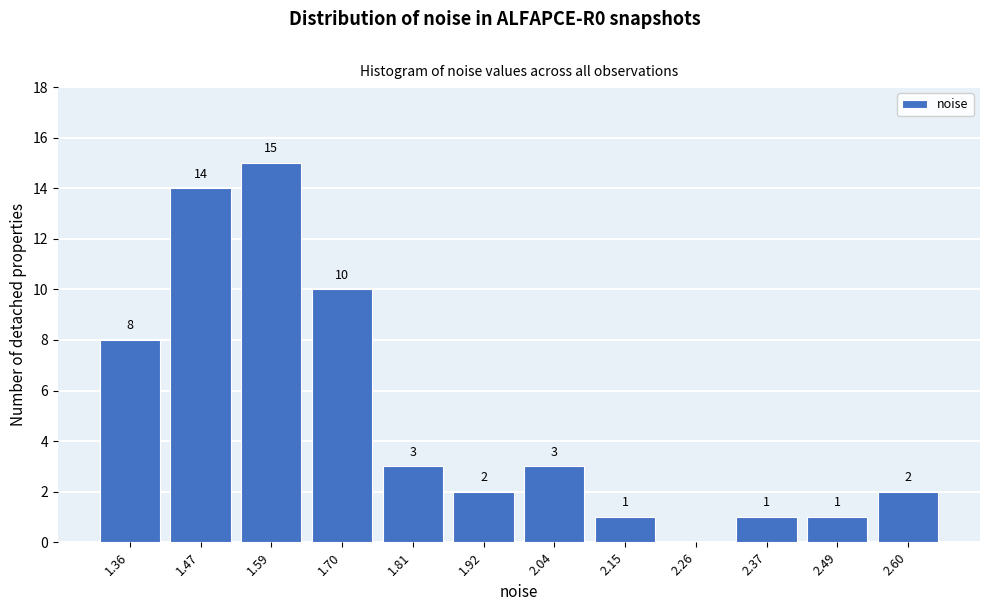

Reading left to right, list all the values displayed in this chart.

1.36=8	1.47=14	1.59=15	1.70=10	1.81=3	1.92=2	2.04=3	2.15=1	2.26=0	2.37=1	2.49=1	2.60=2